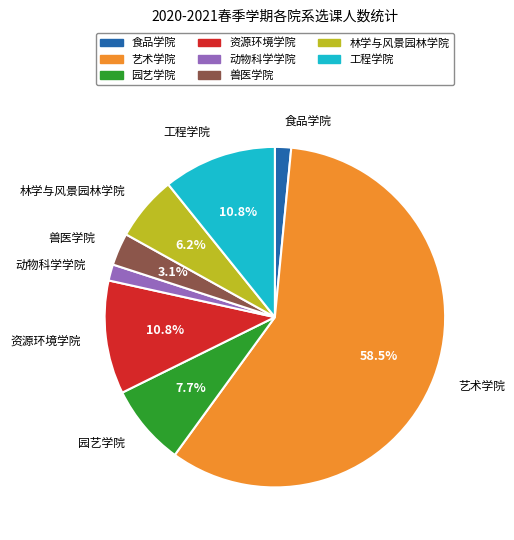

To the nearest percent, what portion does 园艺学院 represent?

8%